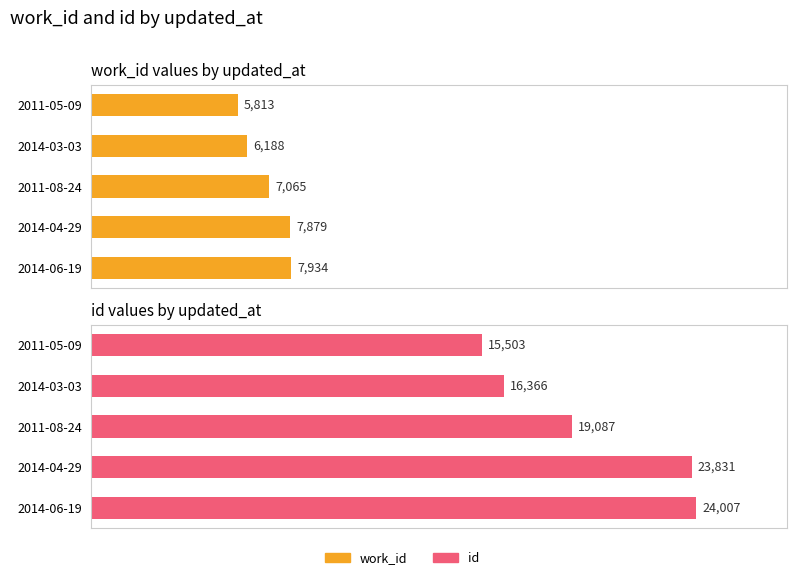

What is the difference between the second highest and second lowest values in the id series?

7465